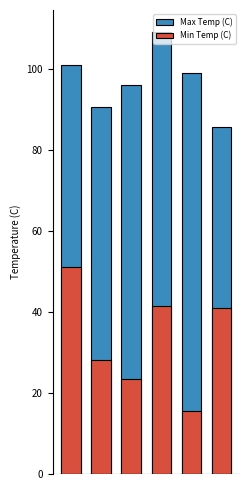

How many bars are there in each group?

2